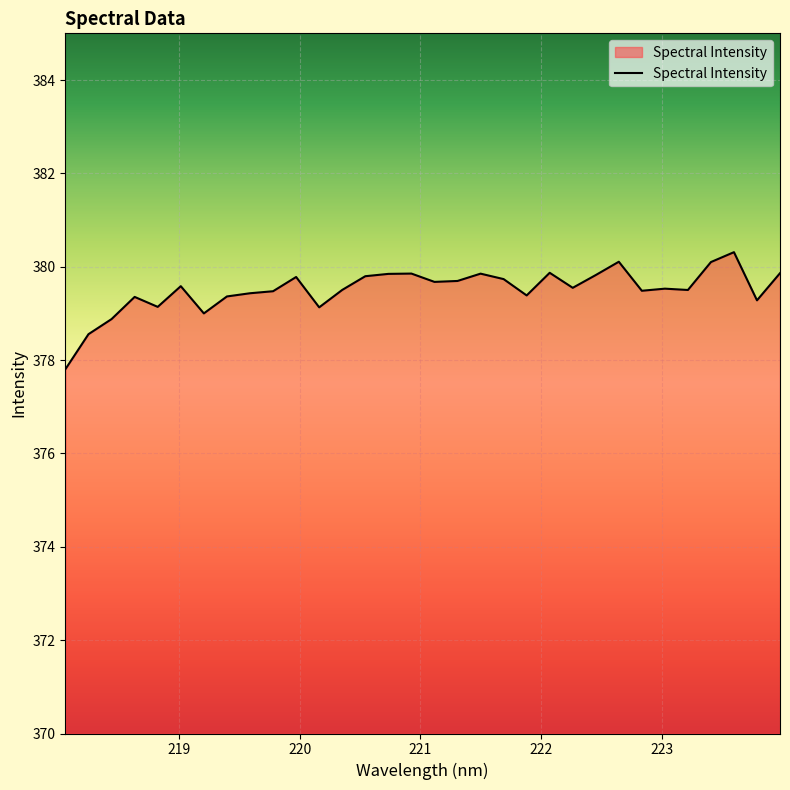

What is the maximum value shown in the chart?

380.3